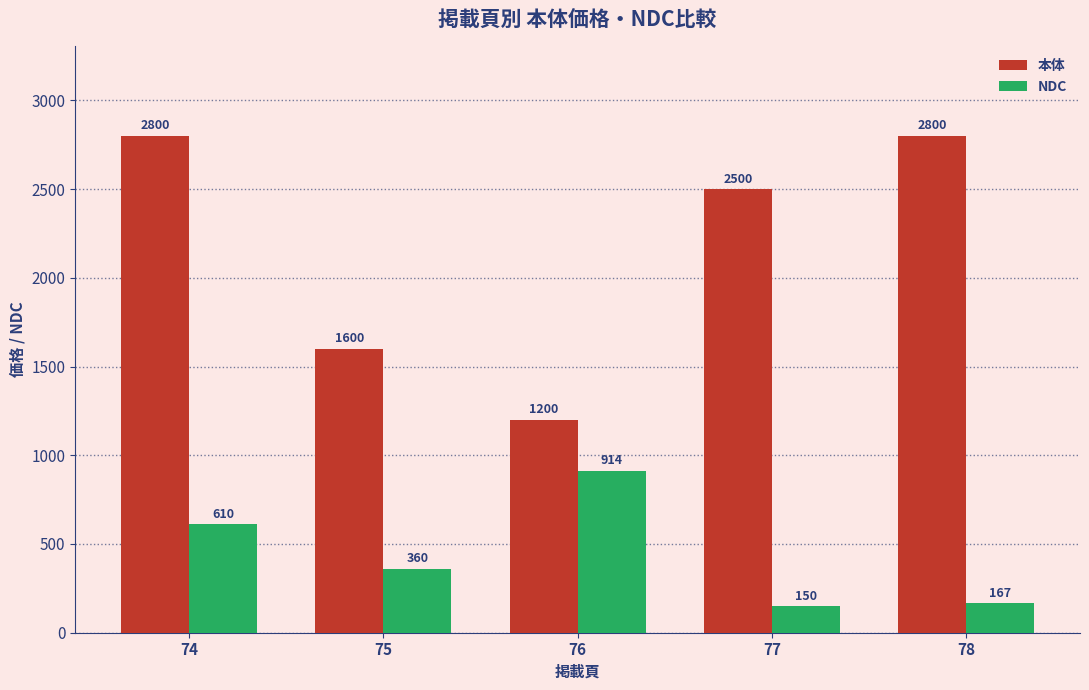

At which label does 本体 first exceed 2500?

74